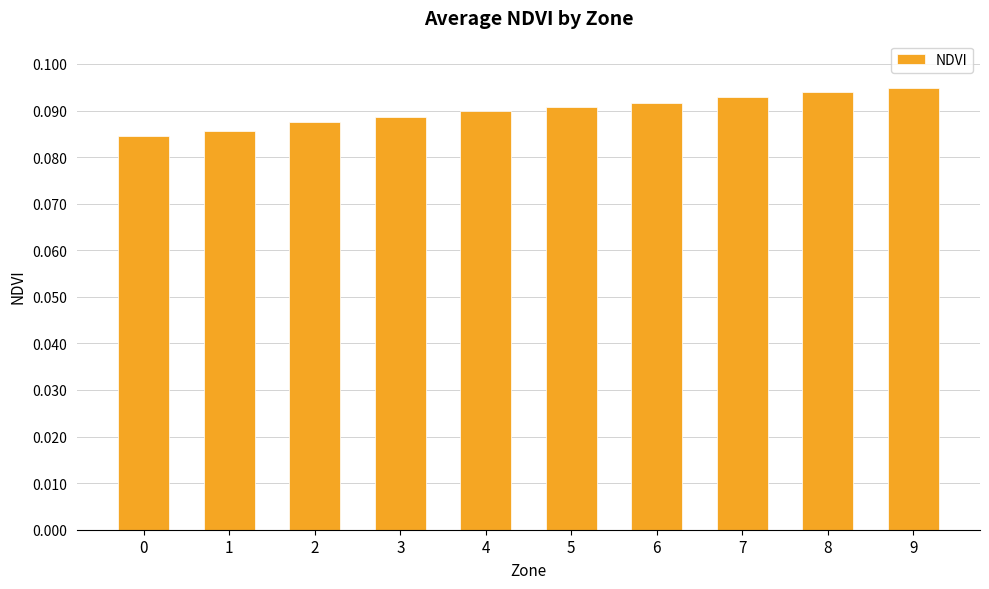

Count the values in the range 0 to 1.

10